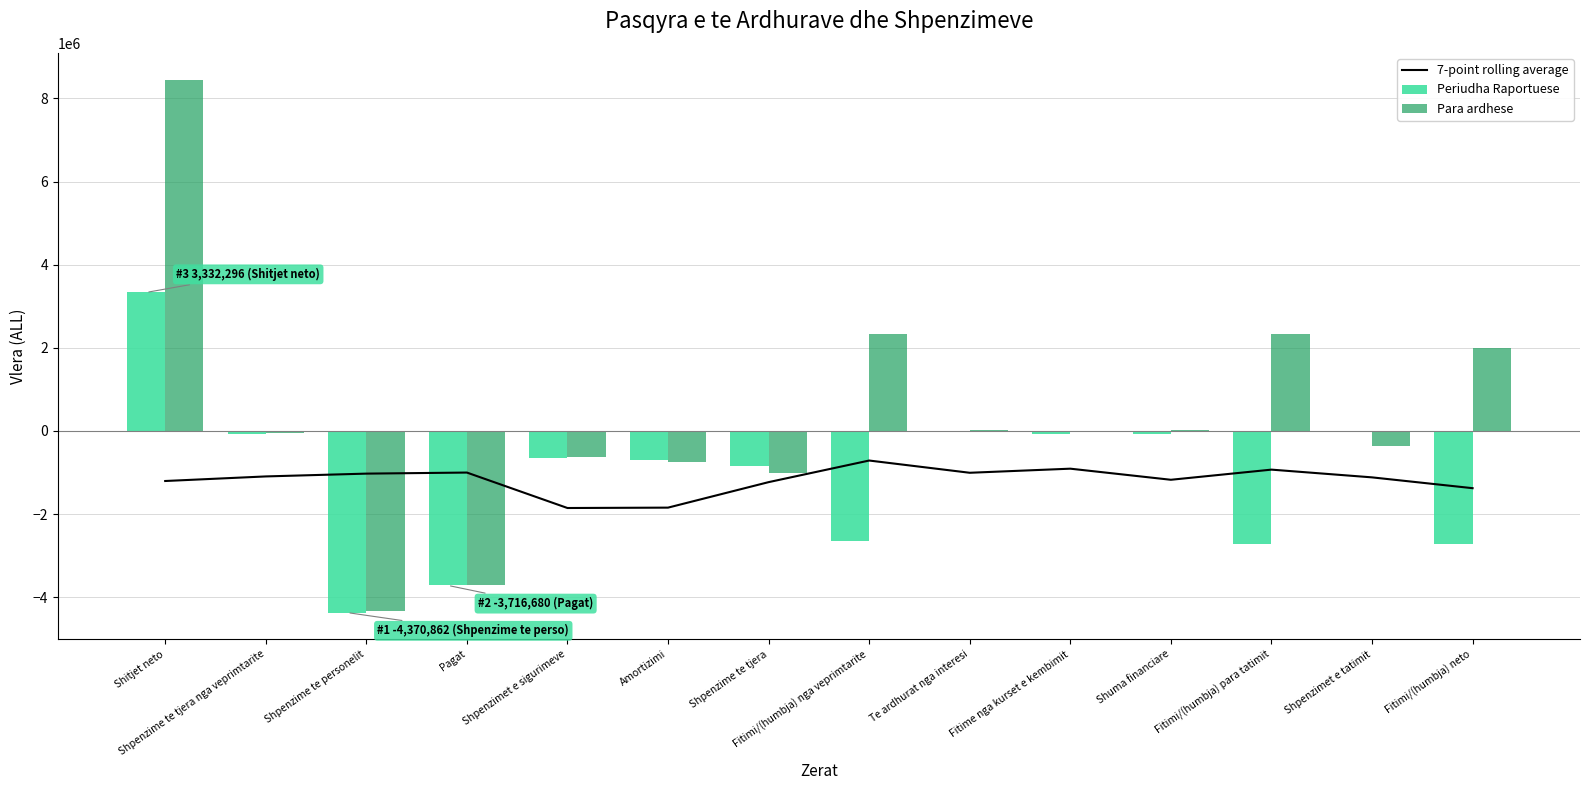

What is the difference between the maximum and minimum values in the Para ardhese series?

12774062.0